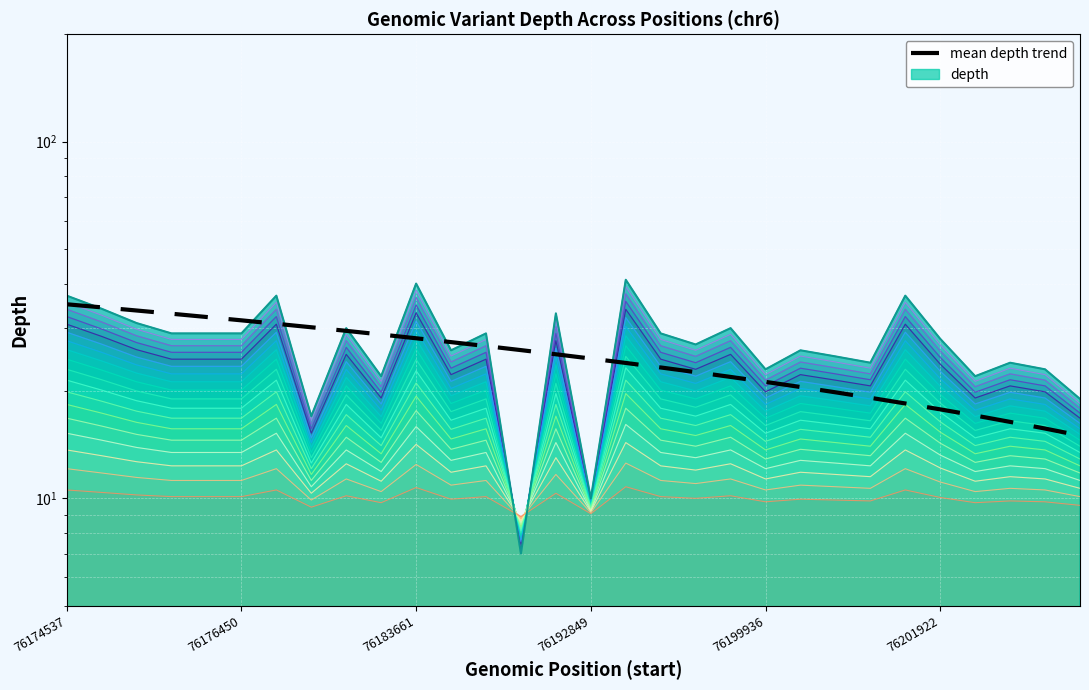

Where does the data first go above 25?

76174537